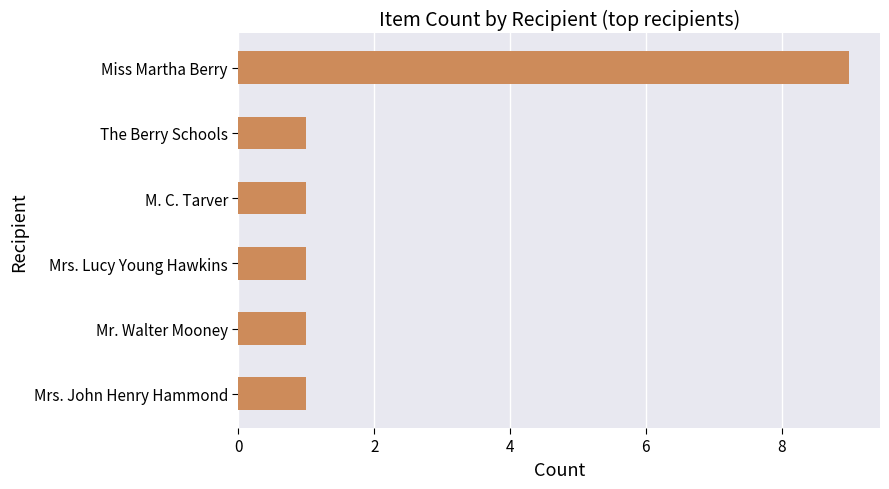

Reading top to bottom, extract all data points from this chart.

Miss Martha Berry=9	The Berry Schools=1	M. C. Tarver=1	Mrs. Lucy Young Hawkins=1	Mr. Walter Mooney=1	Mrs. John Henry Hammond=1